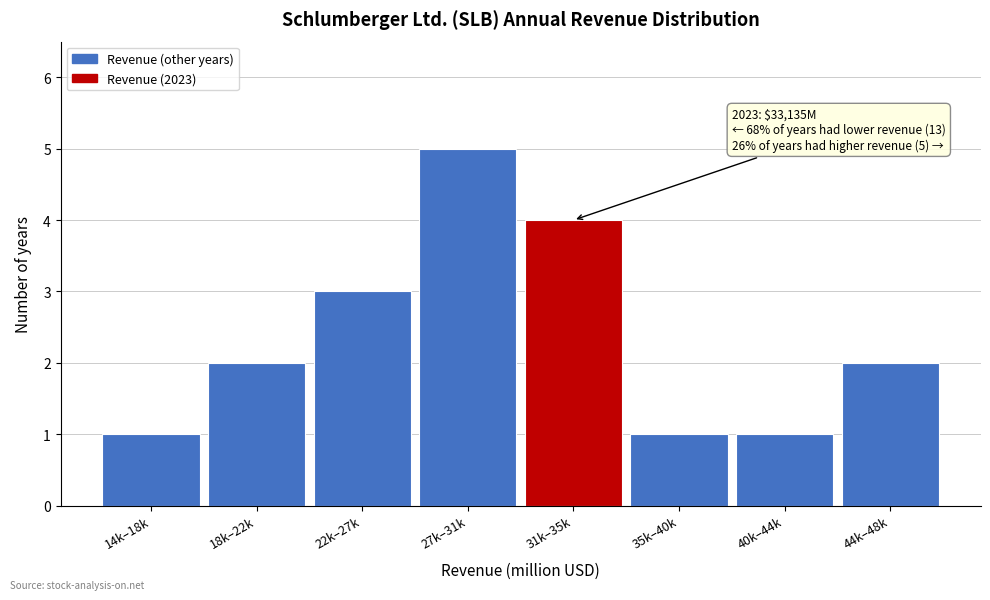

Reading left to right, list all the values displayed in this chart.

14k–18k=1	18k–22k=2	22k–27k=3	27k–31k=5	31k–35k=4	35k–40k=1	40k–44k=1	44k–48k=2